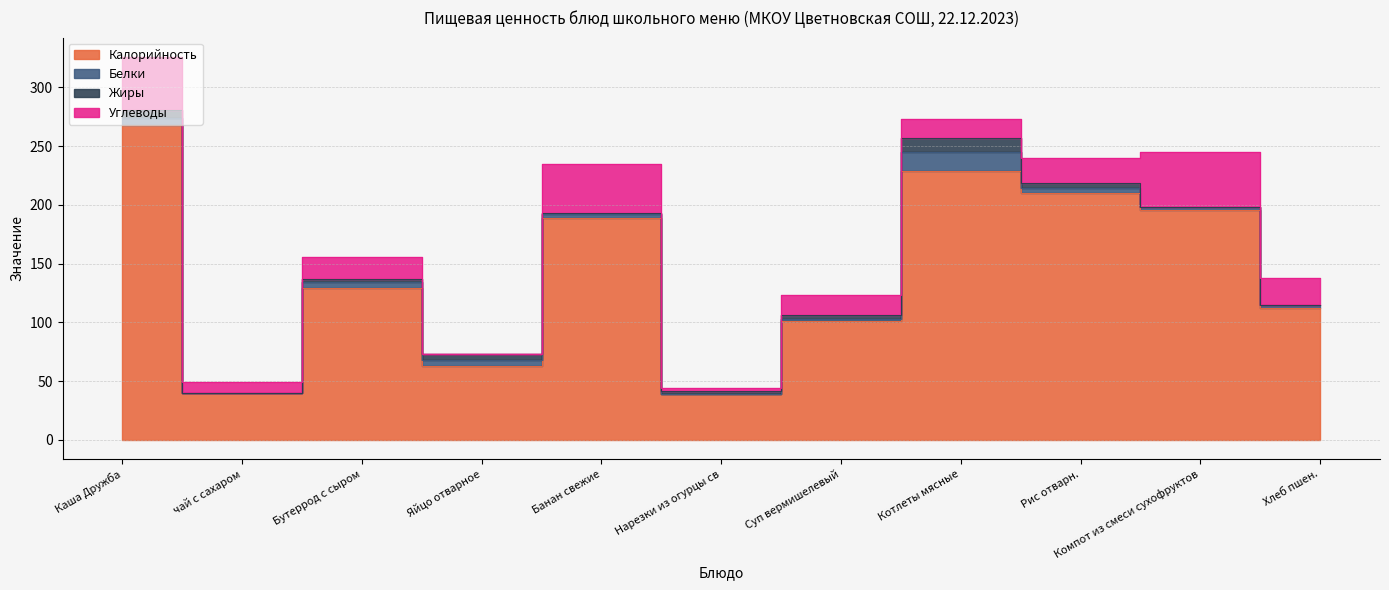

Does the chart display data point markers on the line(s)?

No